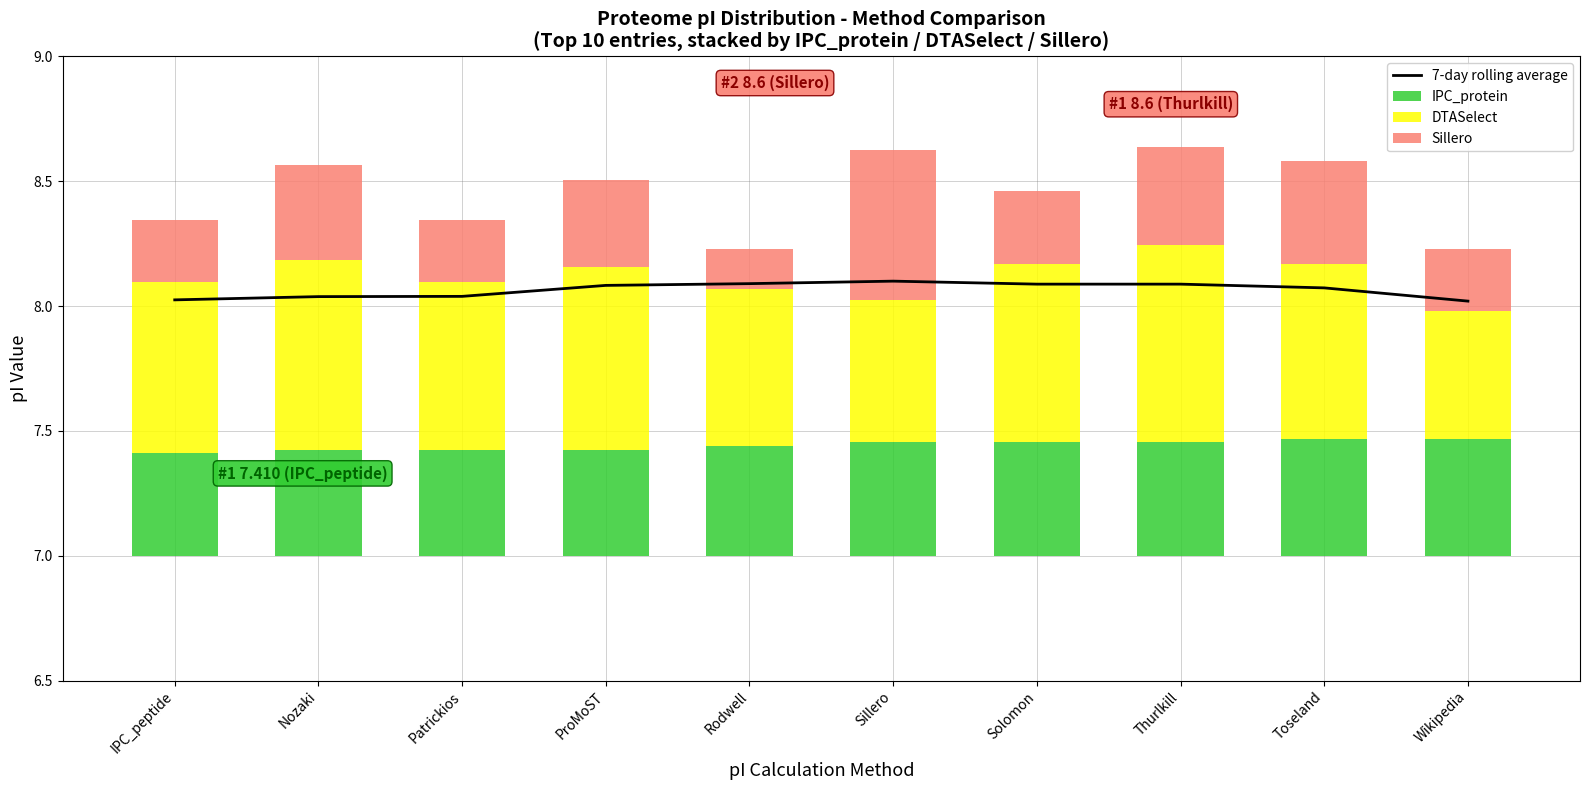

Is the value of DTASelect at Nozaki greater than the value of Sillero at IPC_peptide?

Yes